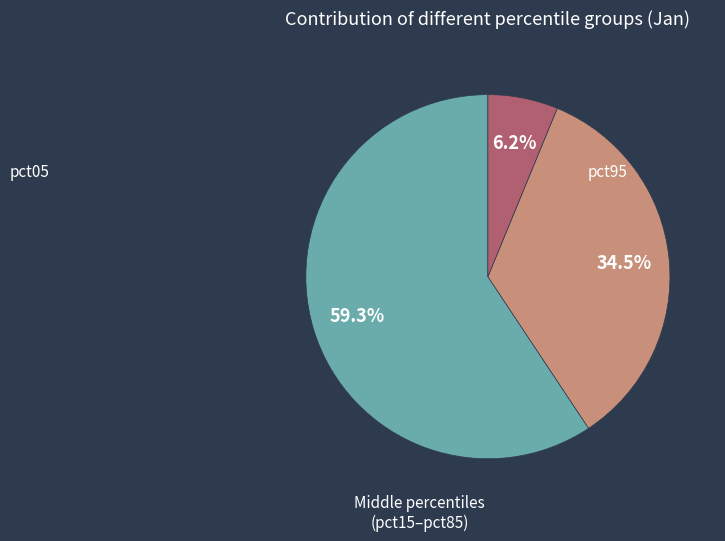

Does any single category account for the majority?

Yes